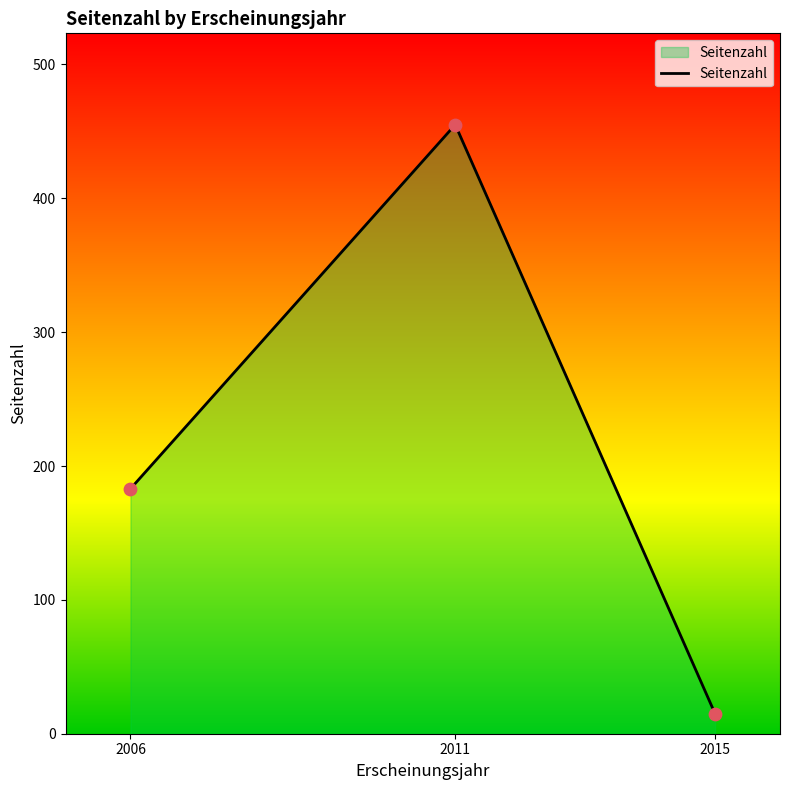

Which has a higher value, 2011 or 2006?

2011